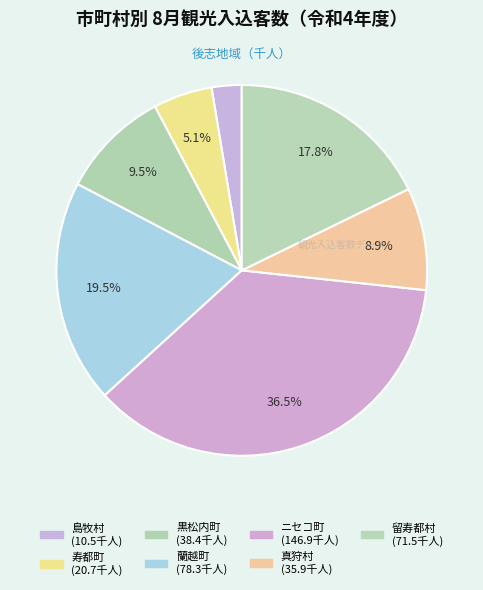

Count the number of slices in the pie.

7